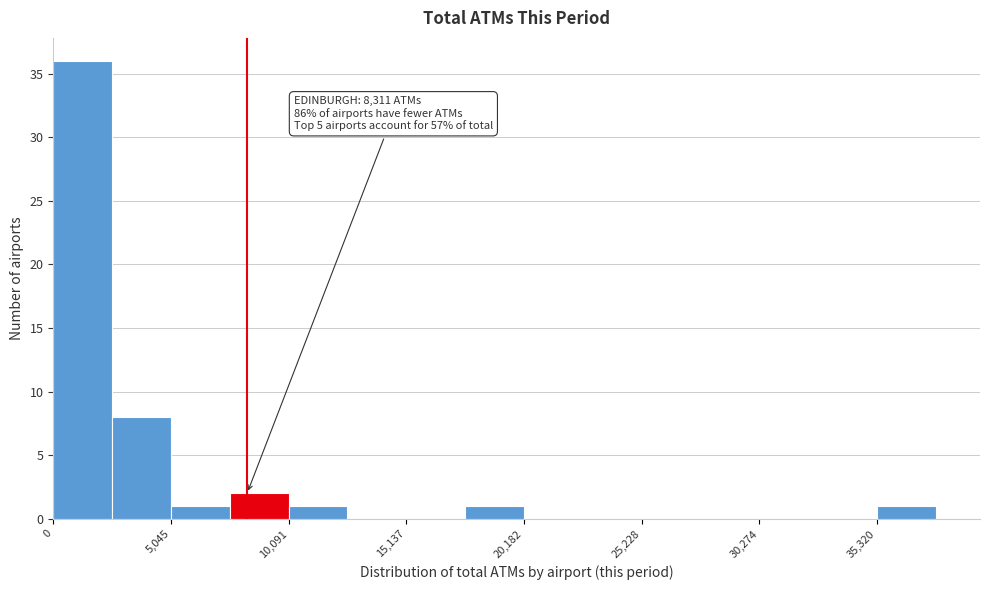

Around what value on the x-axis is the tallest bar? Give the approximate position of its centre, as read against the axis.

1000